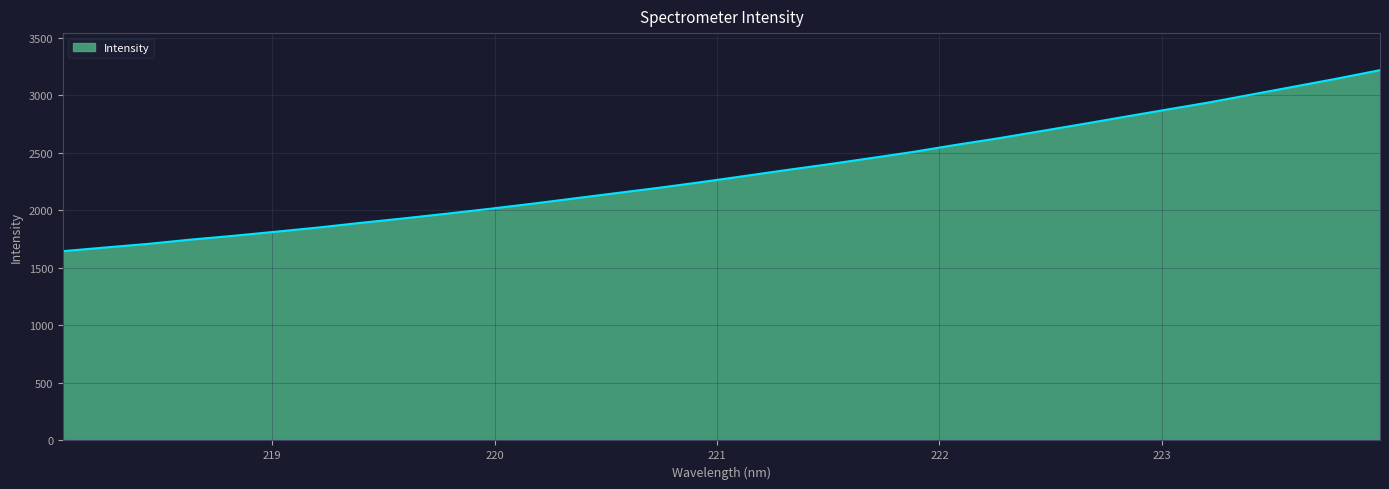

What is the average value?

2327.8